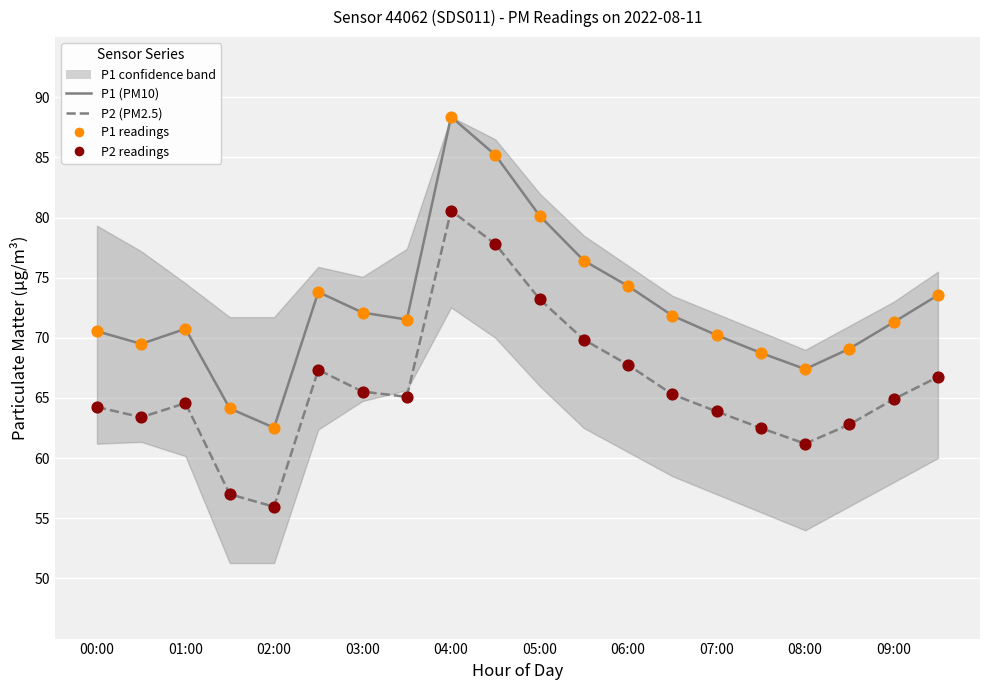

Which series contains the lowest Y value?

P2 (PM2.5)